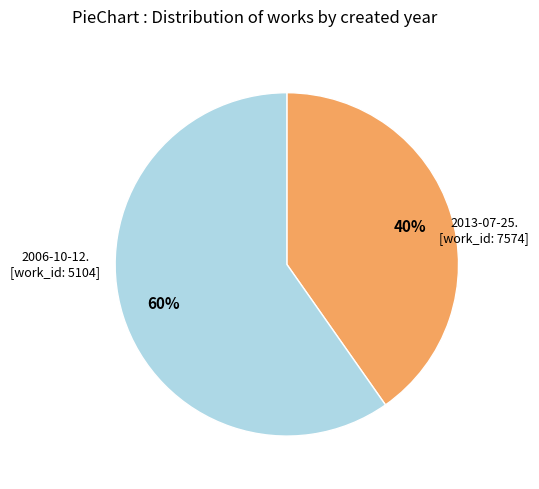

Is there any slice that represents more than half of the pie?

Yes